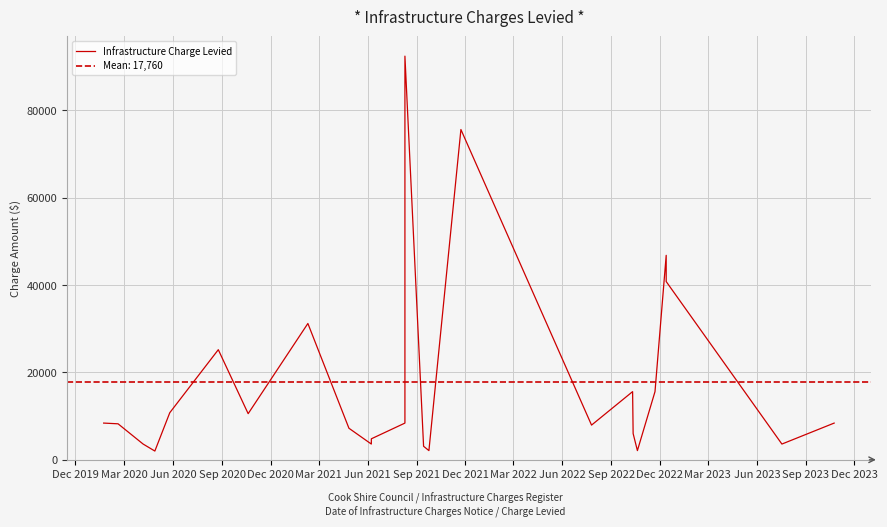

Reading right to left, list all the values displayed in this chart.

8400.0	3600.0	40800.0	46800.0	15600.0	2100.0	6000.0	15600.0	7939.0	75600.0	2100.0	3090.0	92400.0	8400.0	4800.0	3600.0	7218.0	31200.0	10557.0	25200.0	10774.2	1998.0	3600.0	8235.0	8400.0